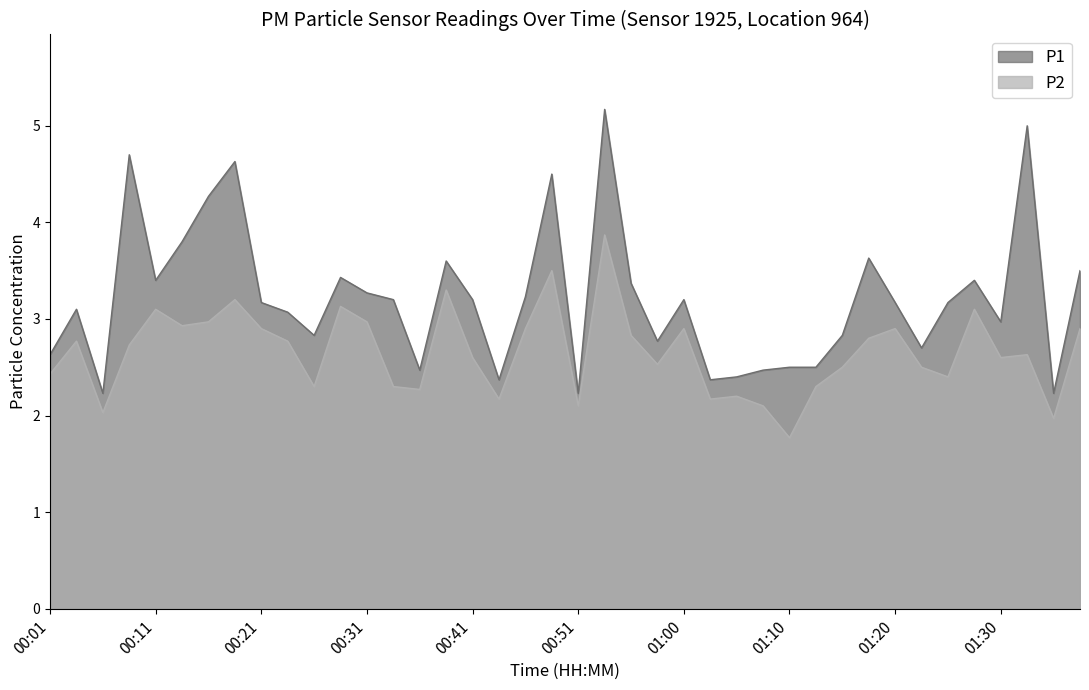

Between 00:43 and 00:11, which is larger?

00:11